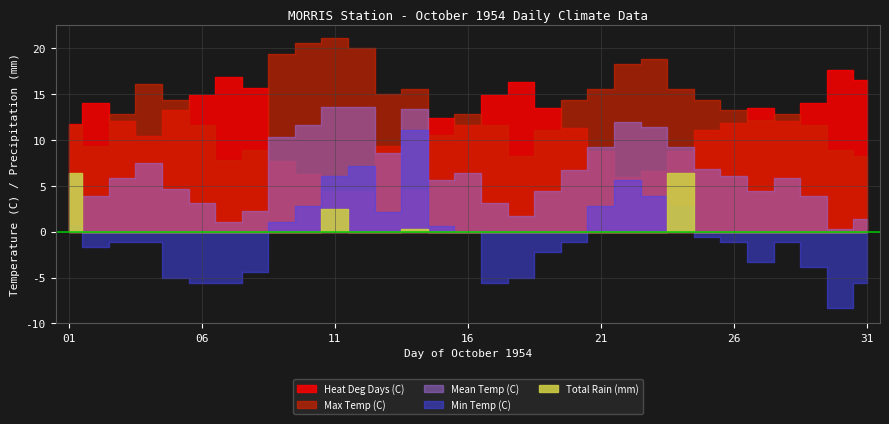

What is the sum of all Mean Temp (C) values?

204.7